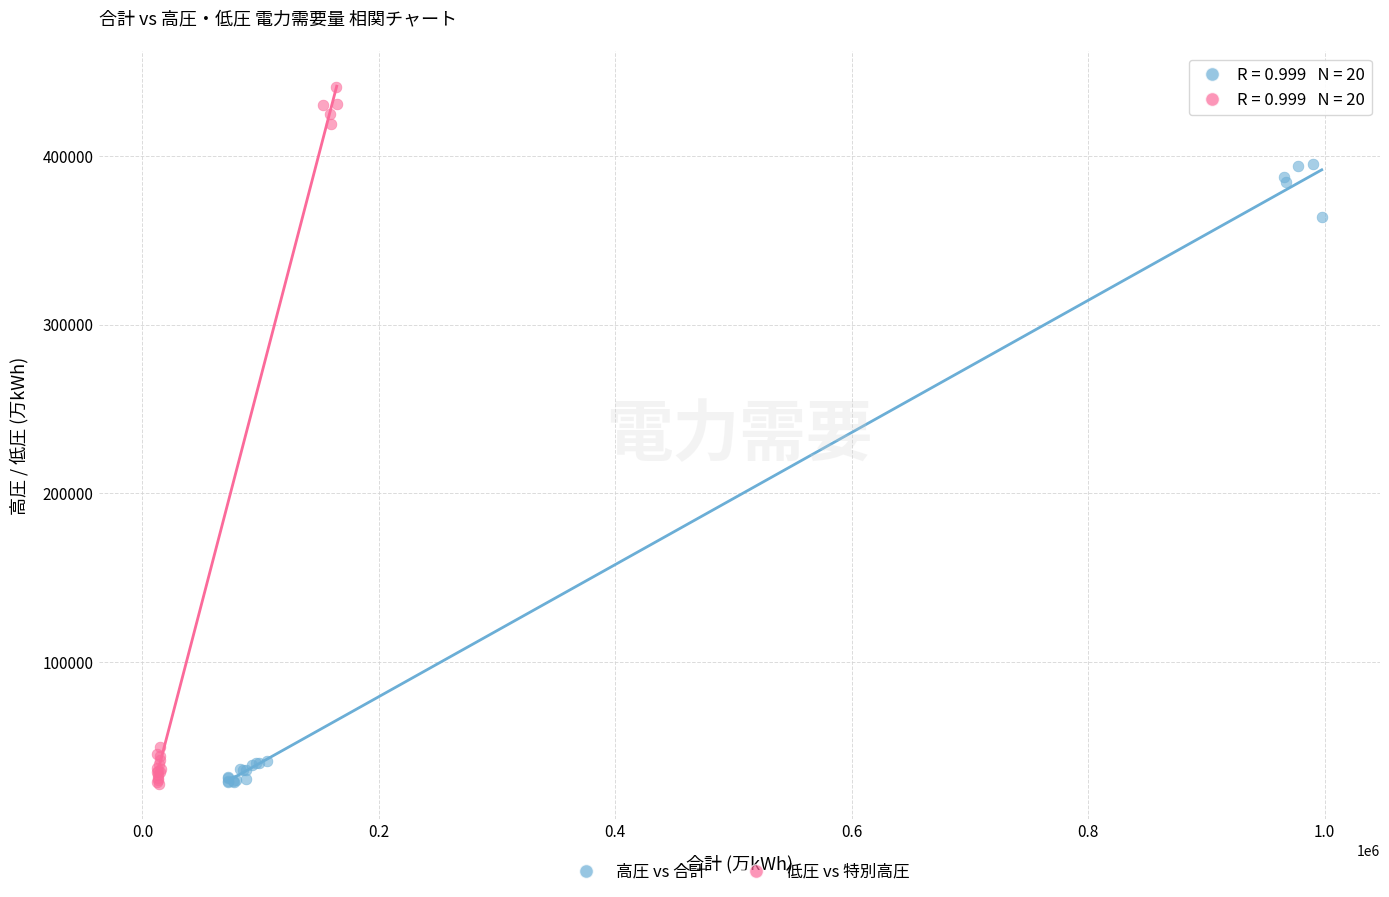

Which series has the largest Y range (max minus min)?

低圧 vs 特別高圧